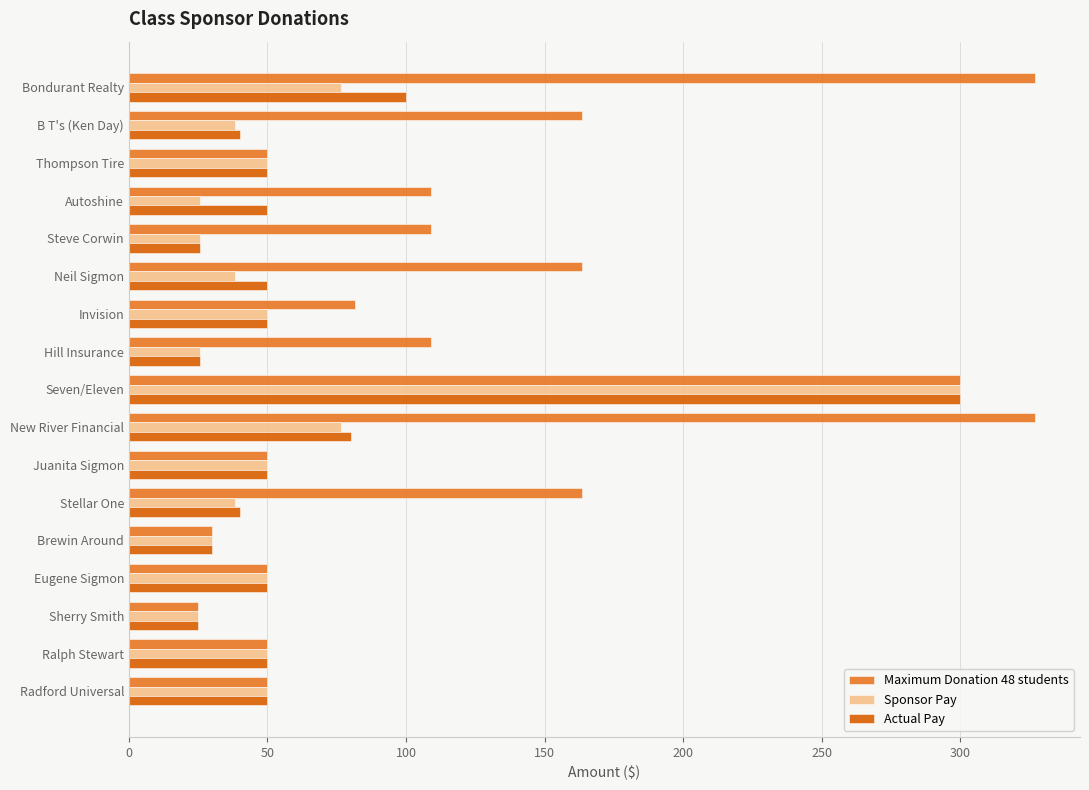

Which series has the widest spread of values?

Maximum Donation 48 students